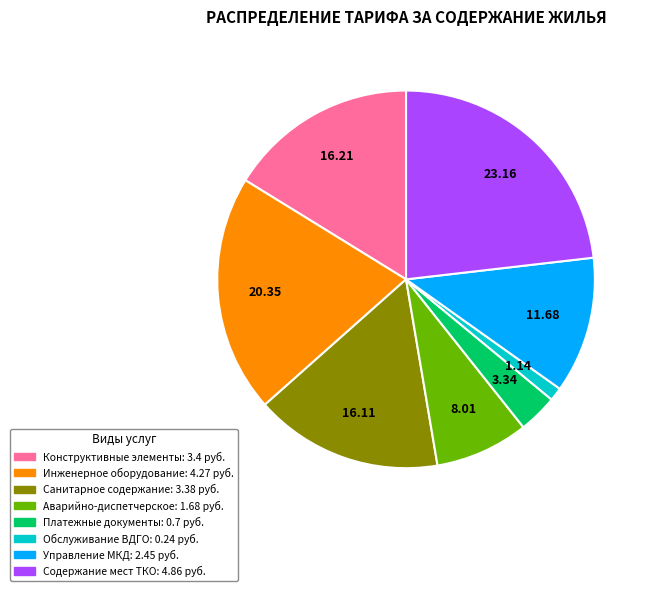

Does any single category account for the majority?

No